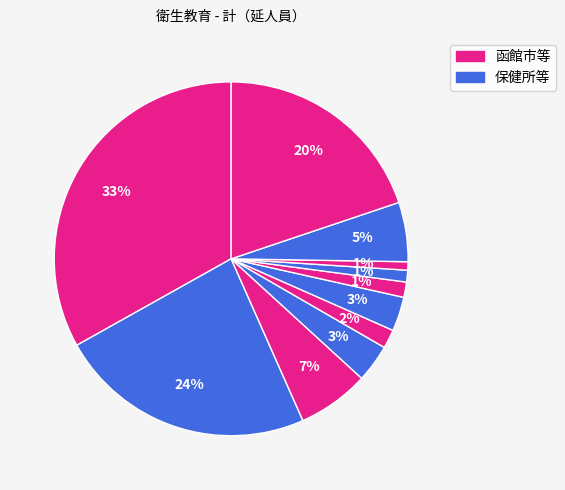

Count the number of slices in the pie.

11